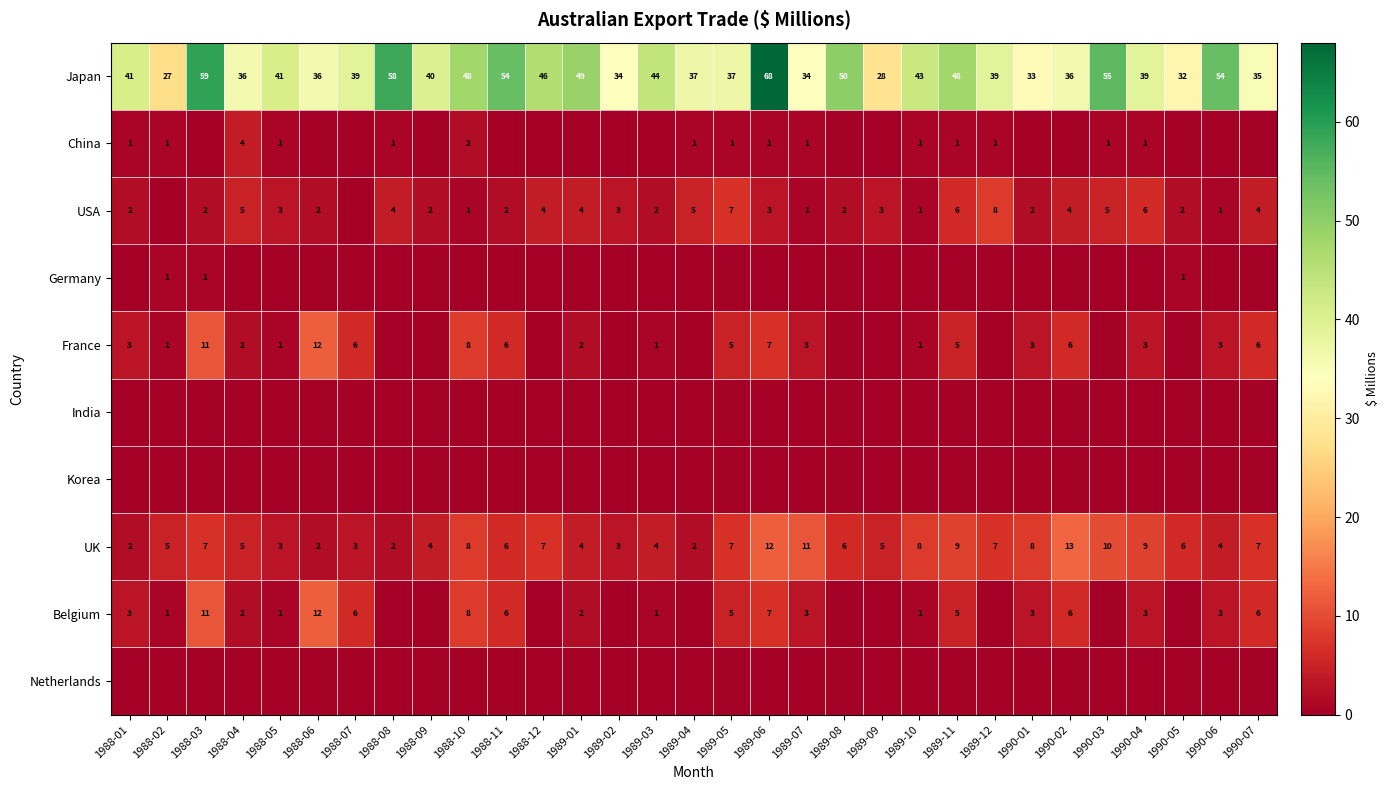

Is the value of China at 1988-08 greater than the value of USA at 1990-02?

No